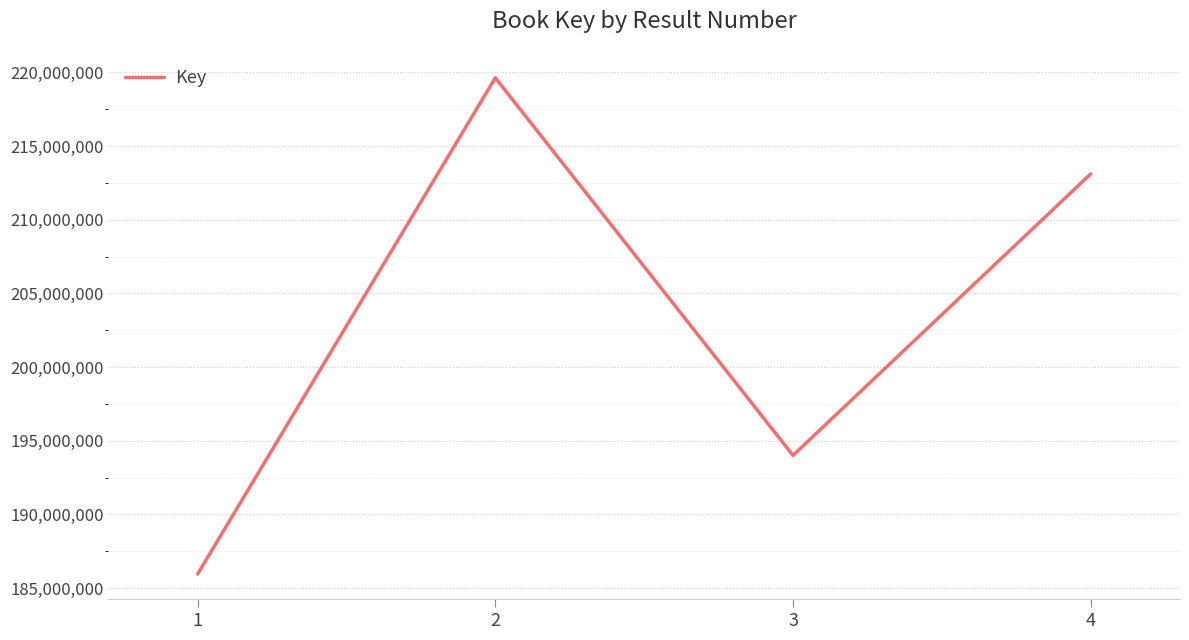

What is the difference between the second highest and second lowest values?

19112768